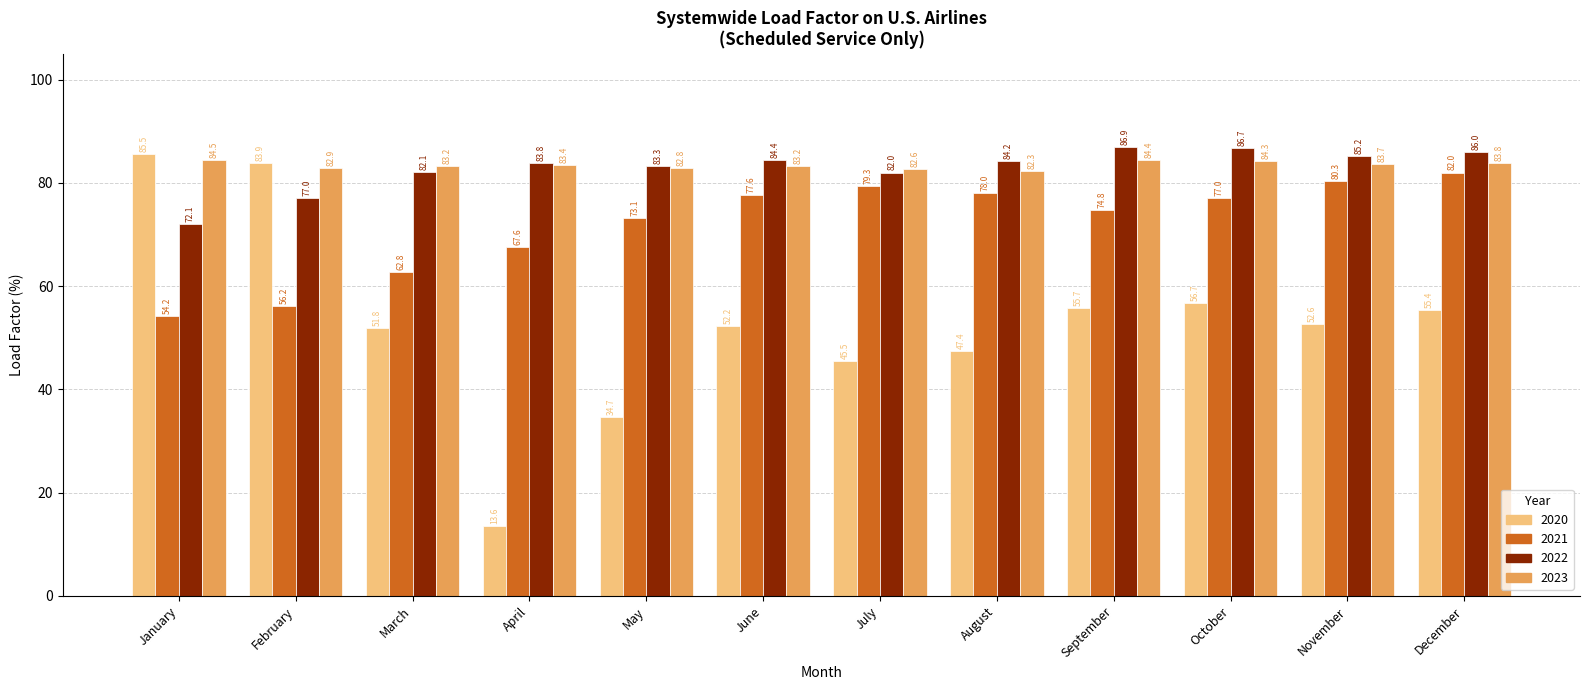

Is it true that 2021 equals 56.2 at February?

True